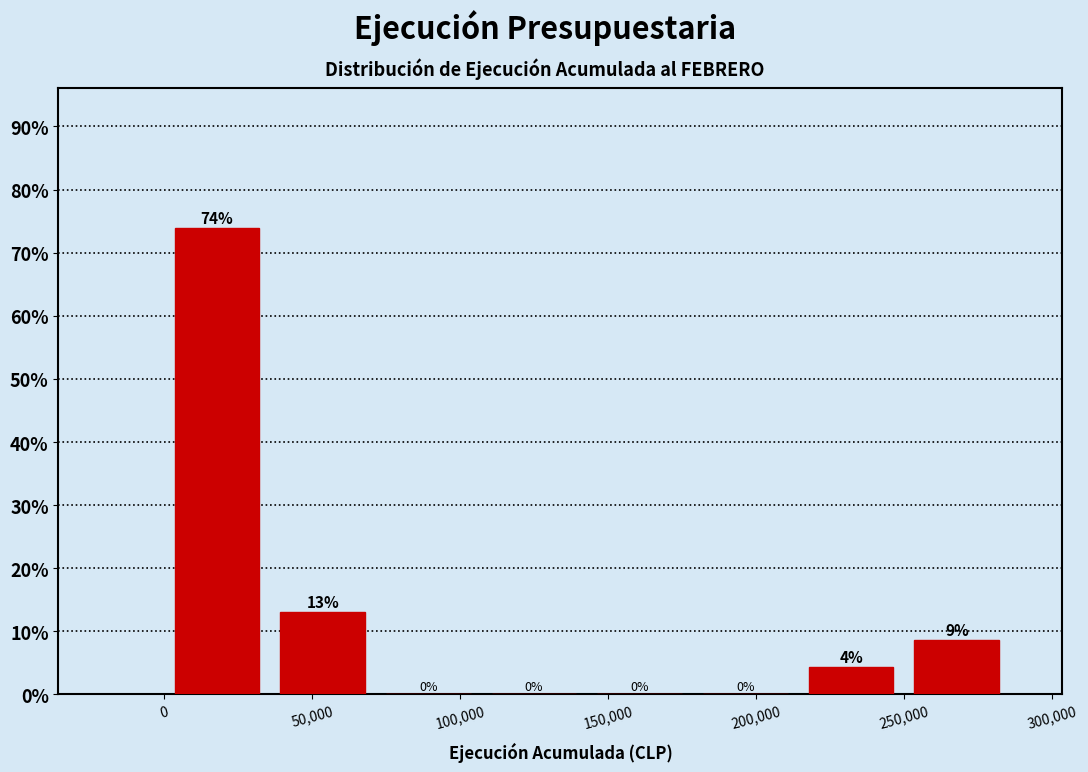

Over which range of the x-axis is the bar tallest?

0 to 35000